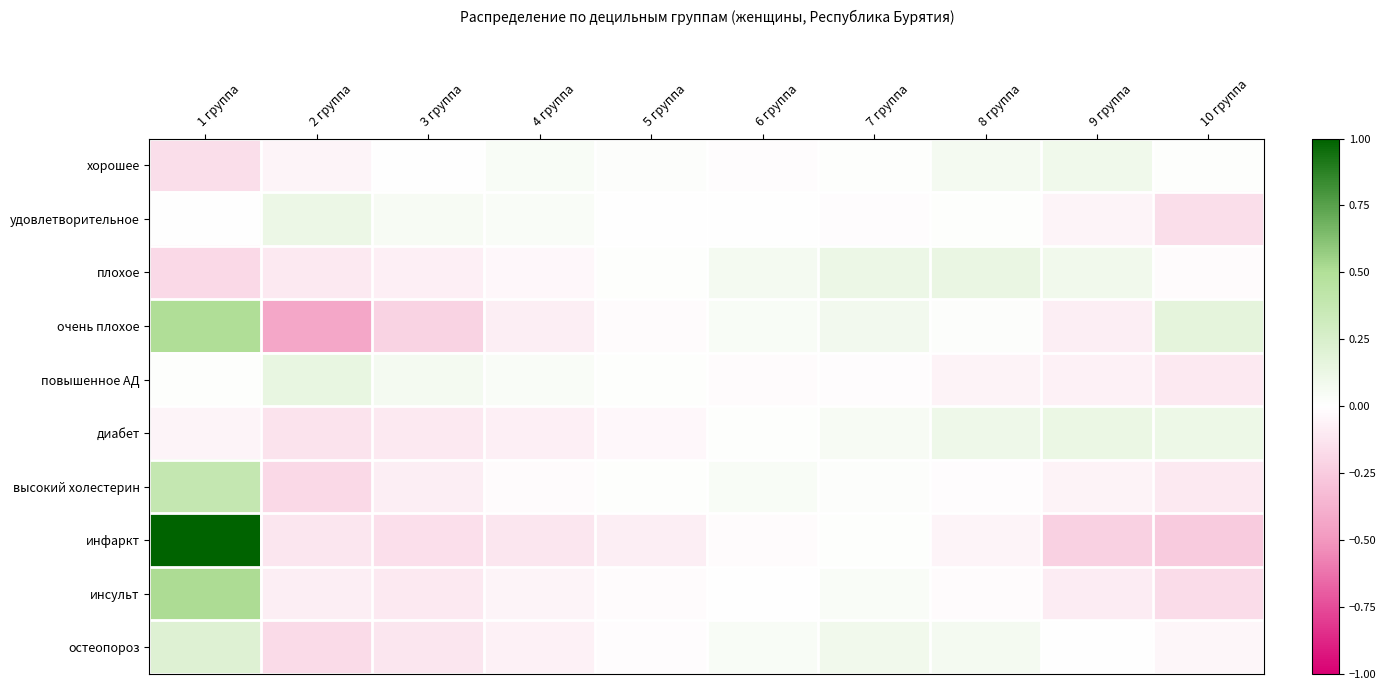

How many data points does each series have?

10